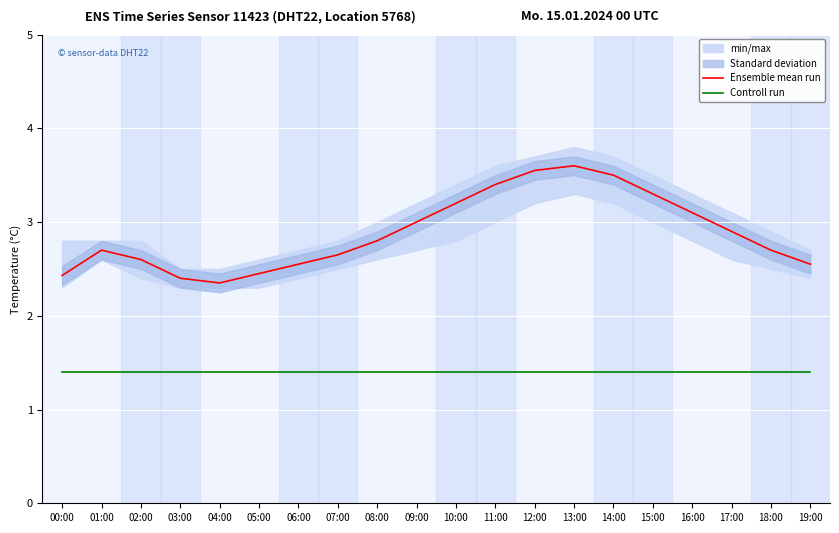

Which label corresponds to the smallest value in the chart?

00:00